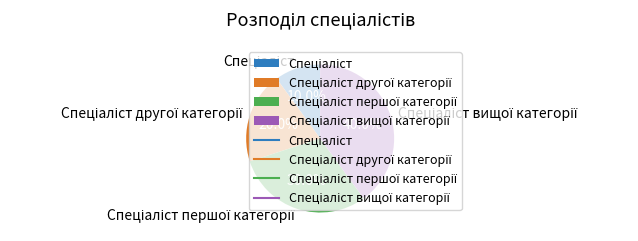

Is the sum of Спеціаліст другої категорії and Спеціаліст вищої категорії greater than half?

Yes